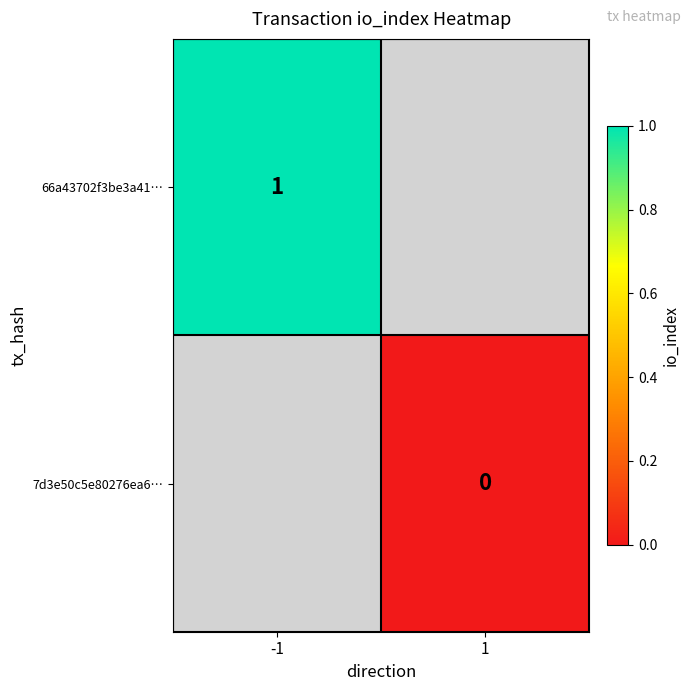

Is it true that 66a43702f3be3a41… equals 2 at -1?

False